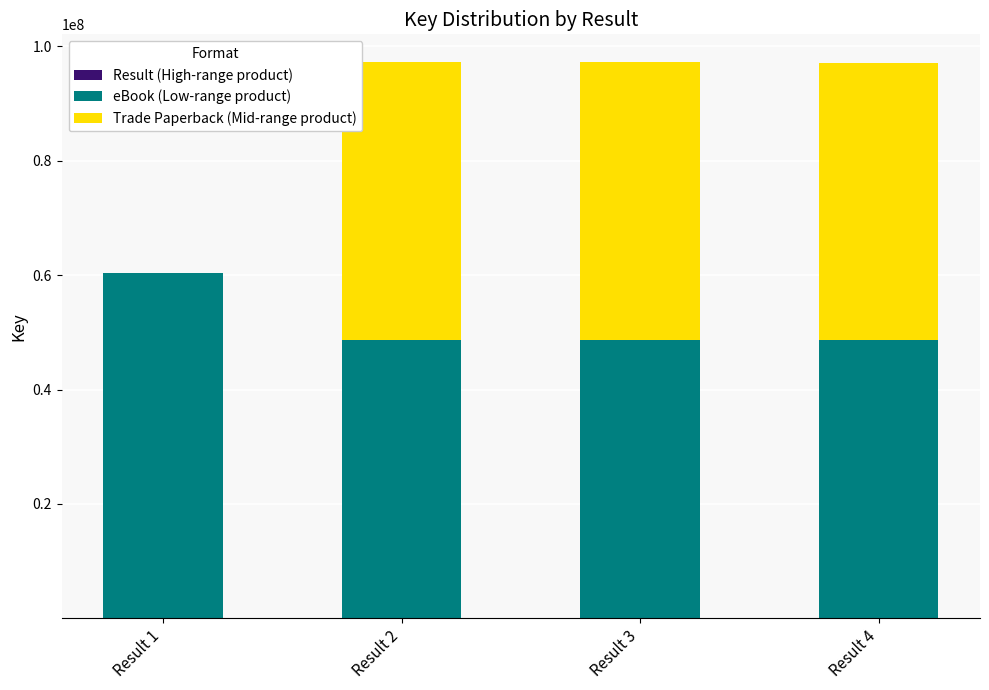

Which series has the widest spread of values?

Trade Paperback (Mid-range product)